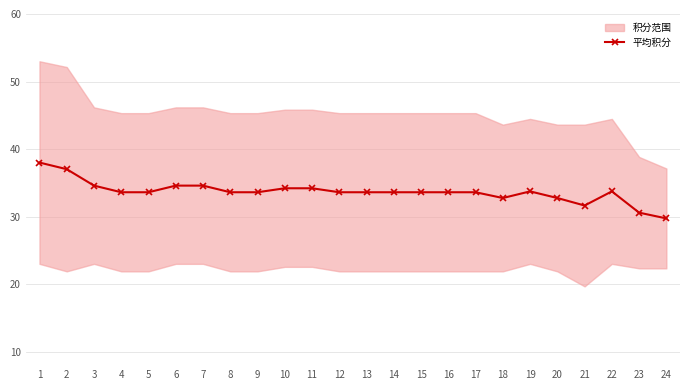

How many values exceed 33?

19